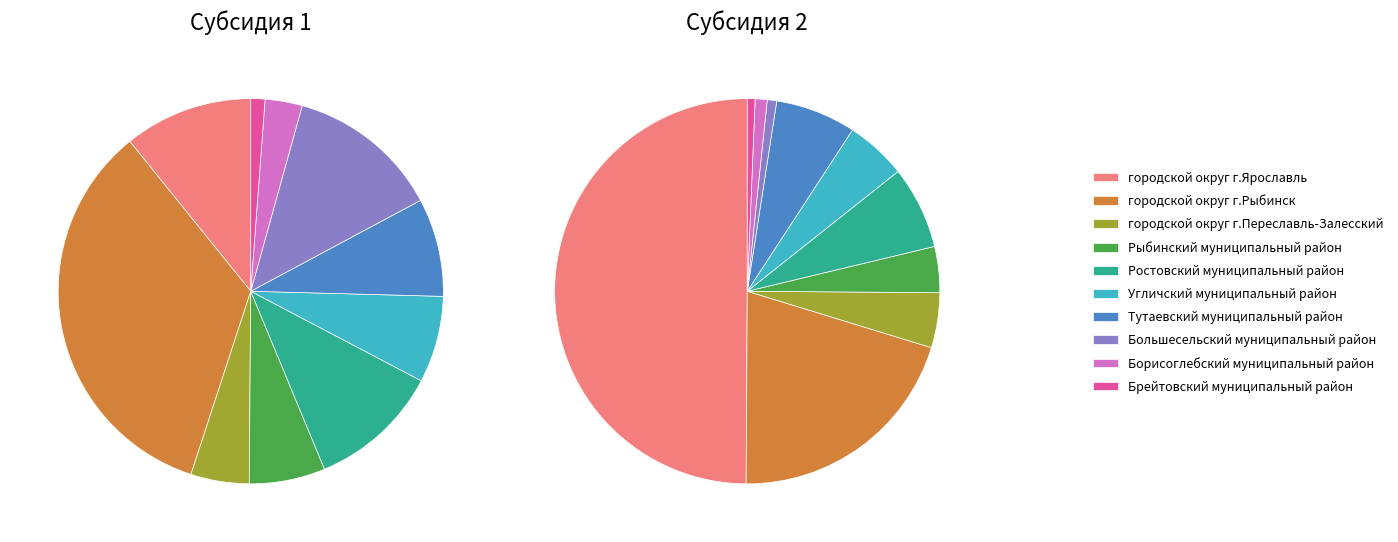

How much of the chart is everything except Большесельский муниципальный район?

87.1%